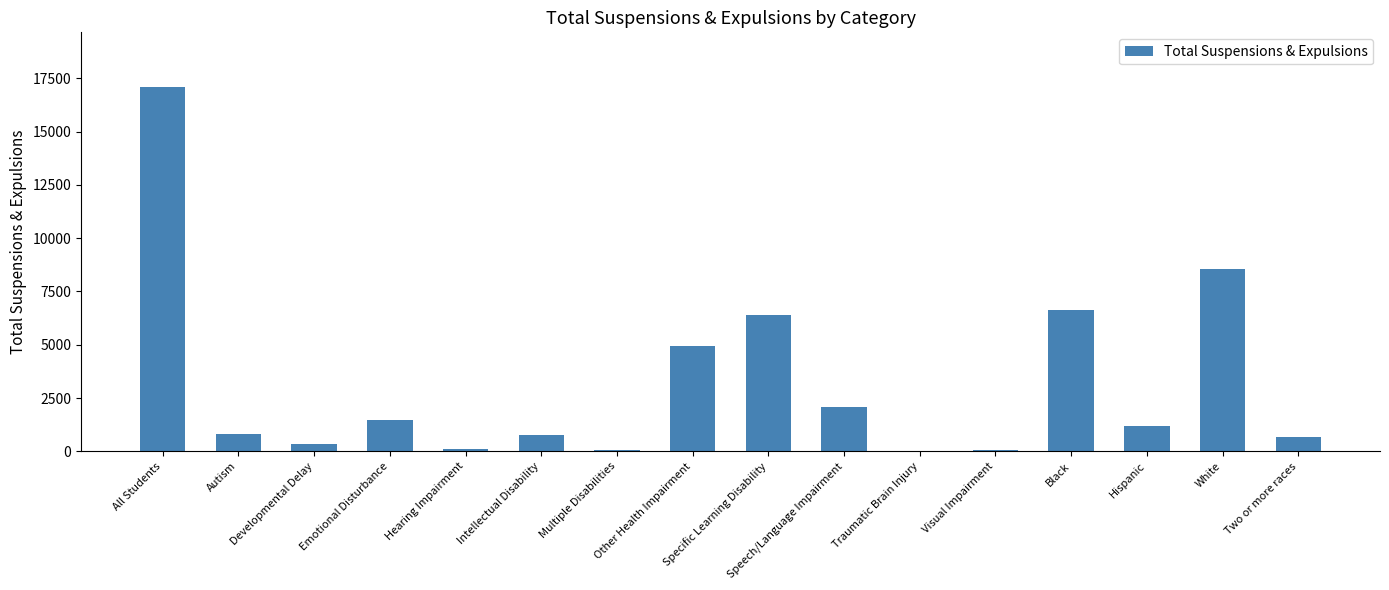

What value does the data have at Speech/Language Impairment?

2063